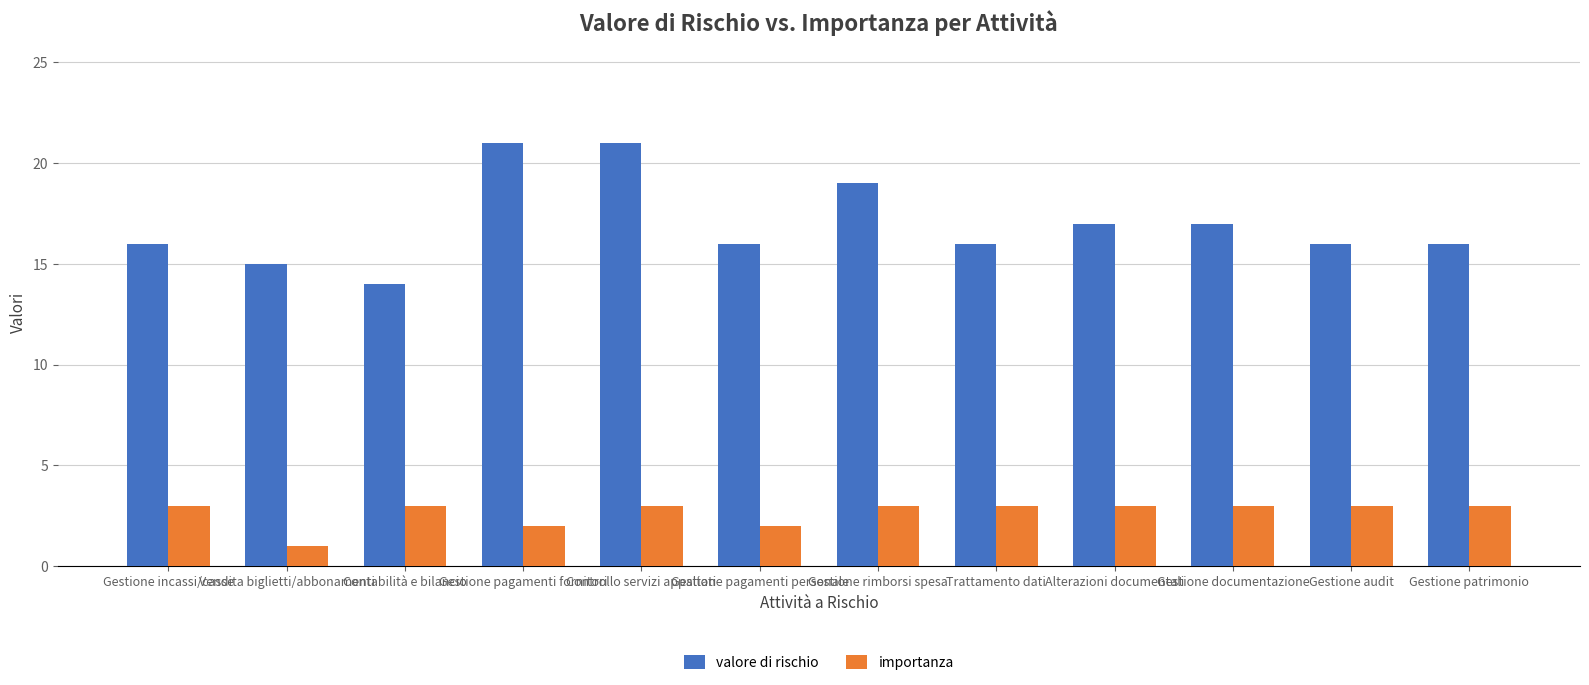

What is the label of the 11th bar from the right?

Vendita biglietti/abbonamenti